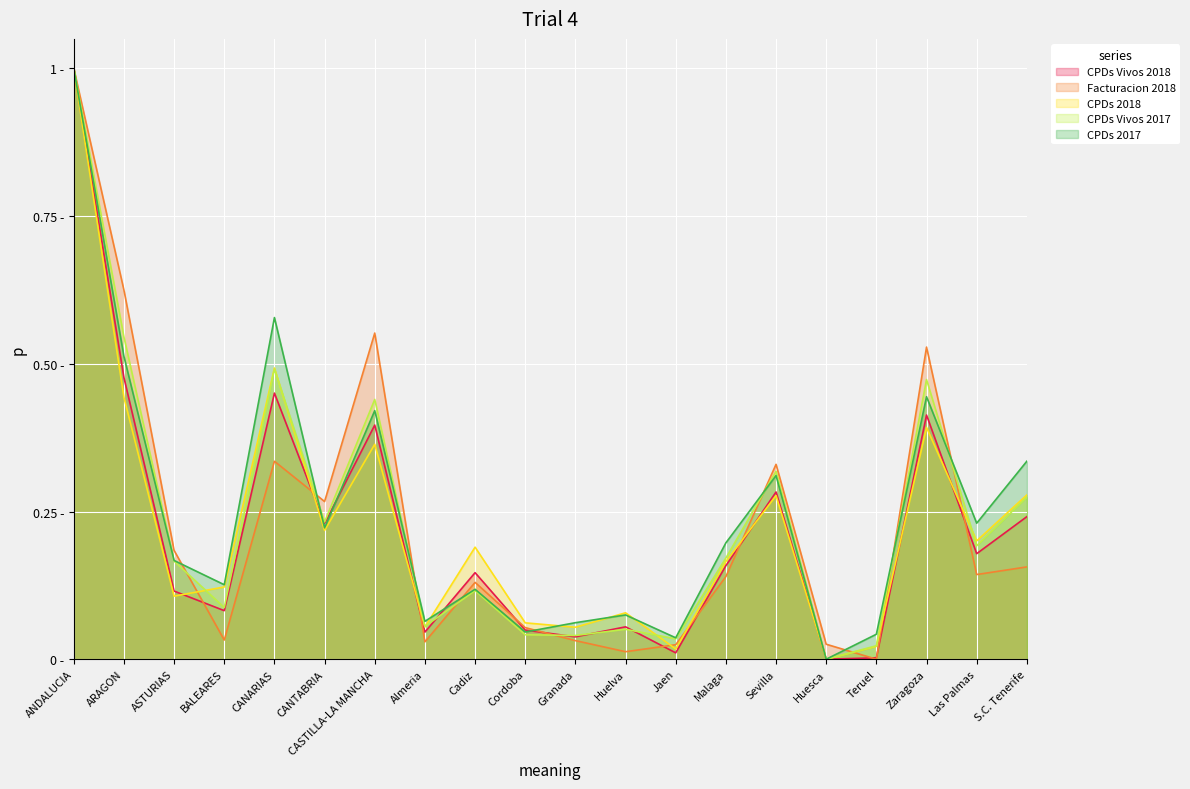

Is it true that CPDs 2018 equals 0.0 at Teruel?

False